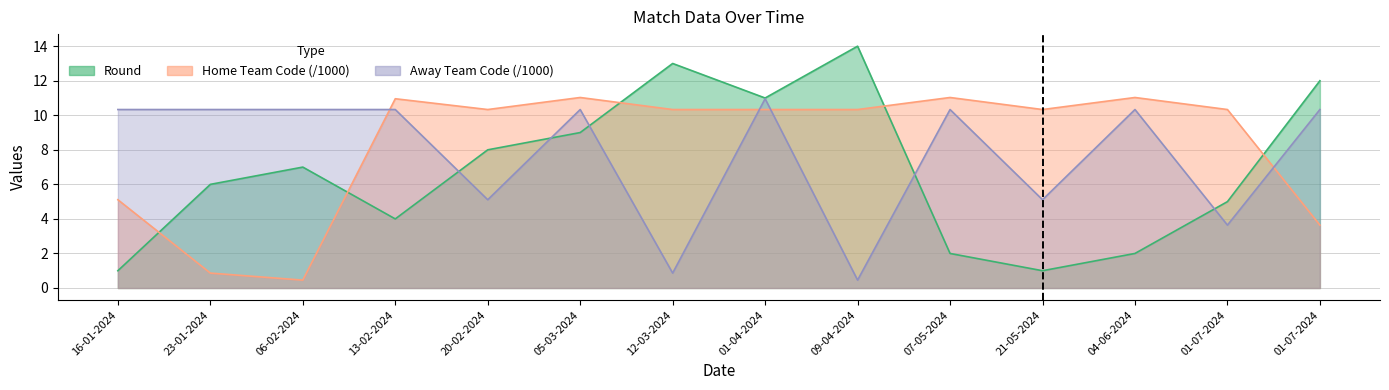

List the series in order of their peak value, lowest first.

Away Team Code, Home Team Code, Round